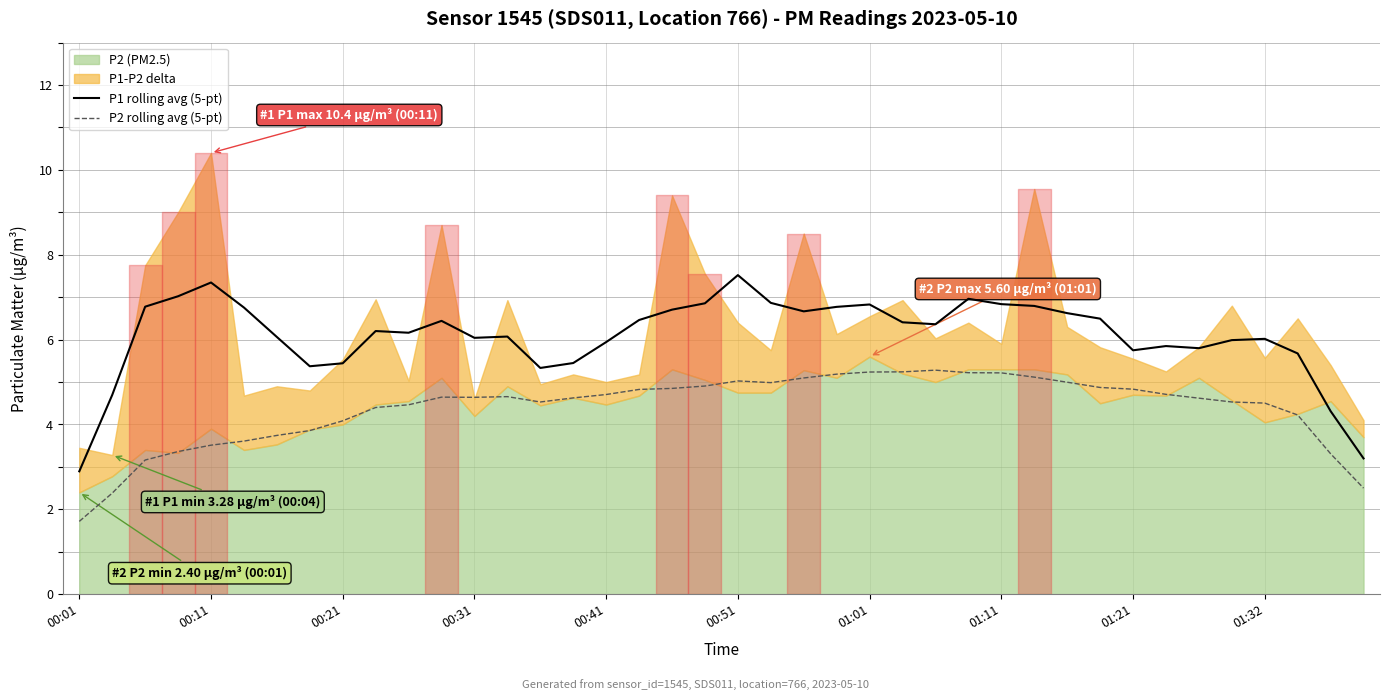

At which label does P2 rolling avg (5-pt) reach its minimum?

00:01